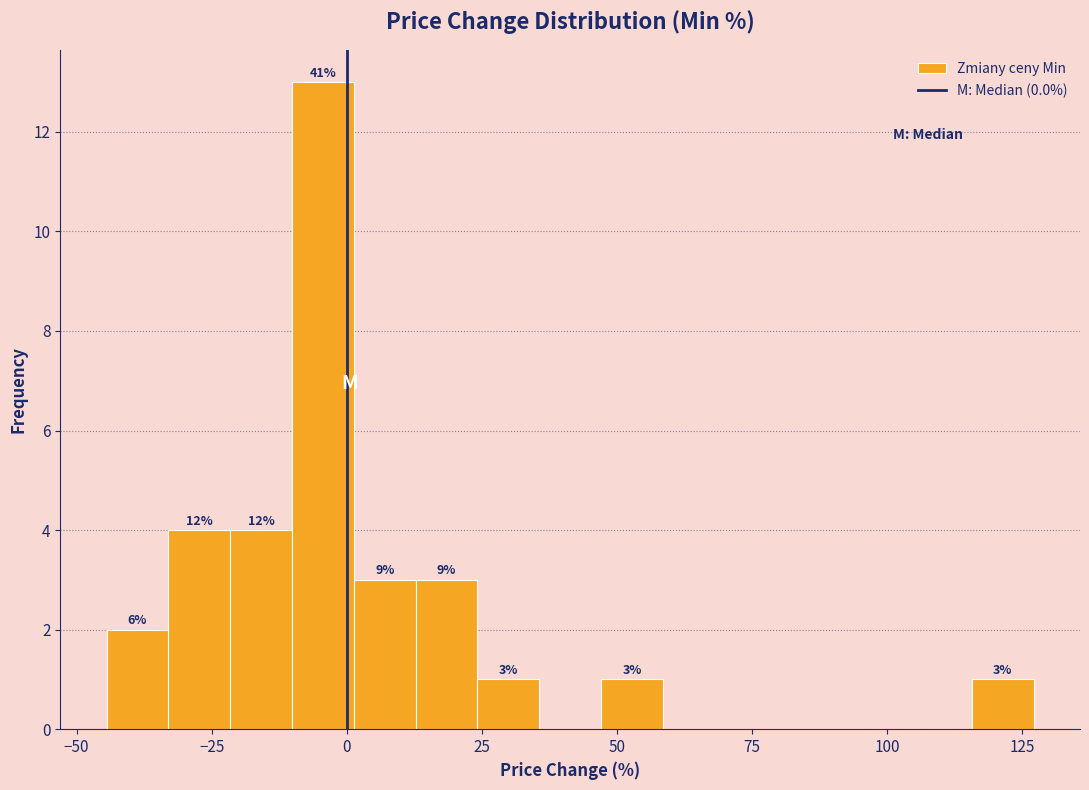

Around what value on the x-axis is the tallest bar? Give the approximate position of its centre, as read against the axis.

-5